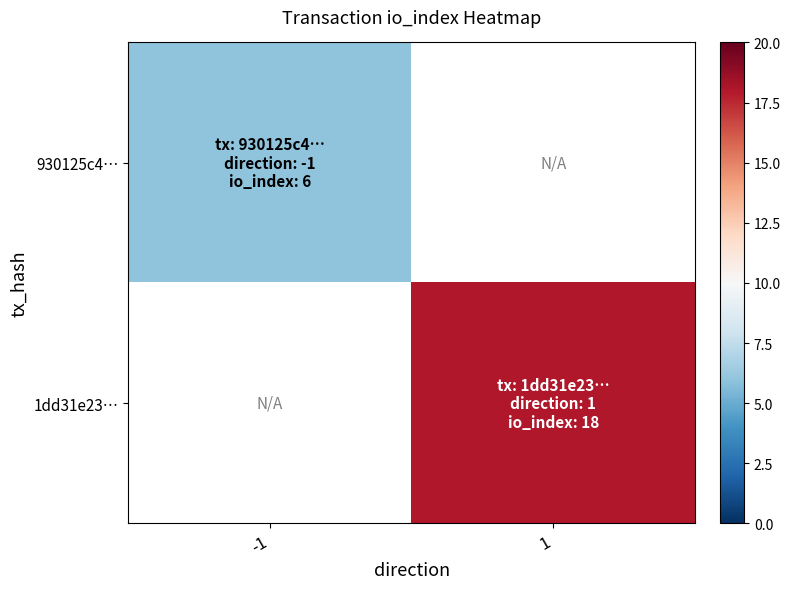

Count the number of categories in the chart.

2